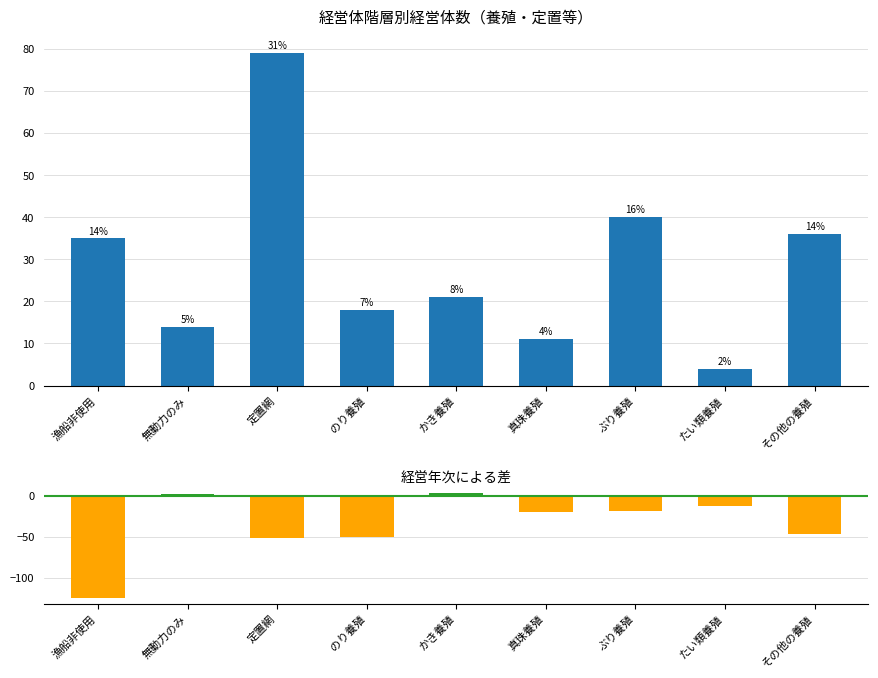

Is the value of 差（25年 - 14年） at 漁船非使用 greater than the value of 平成25年 at のり養殖?

No